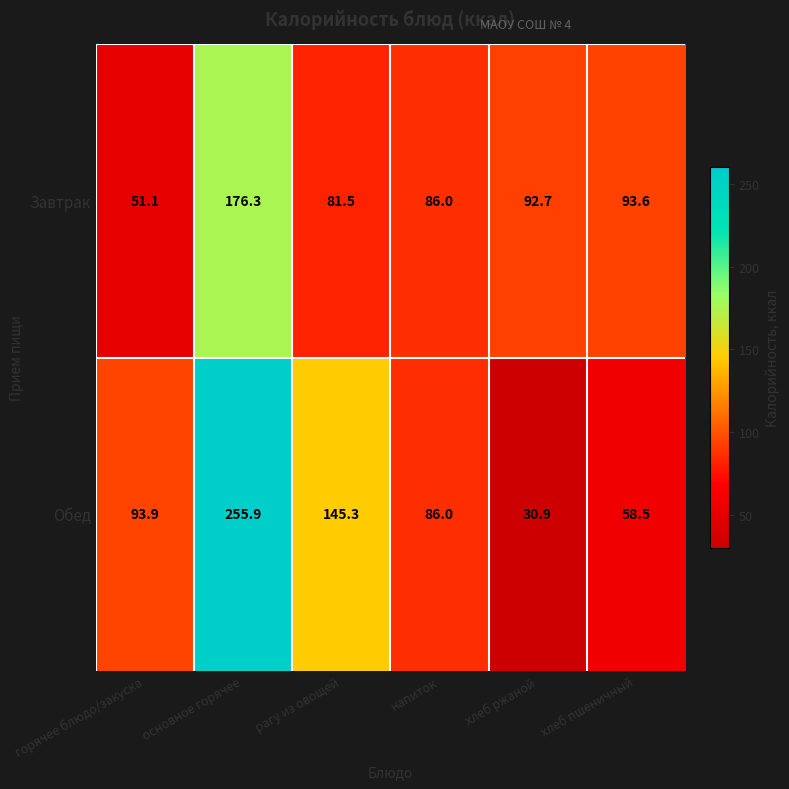

Which series changed the most between основное горячее and напиток?

Обед